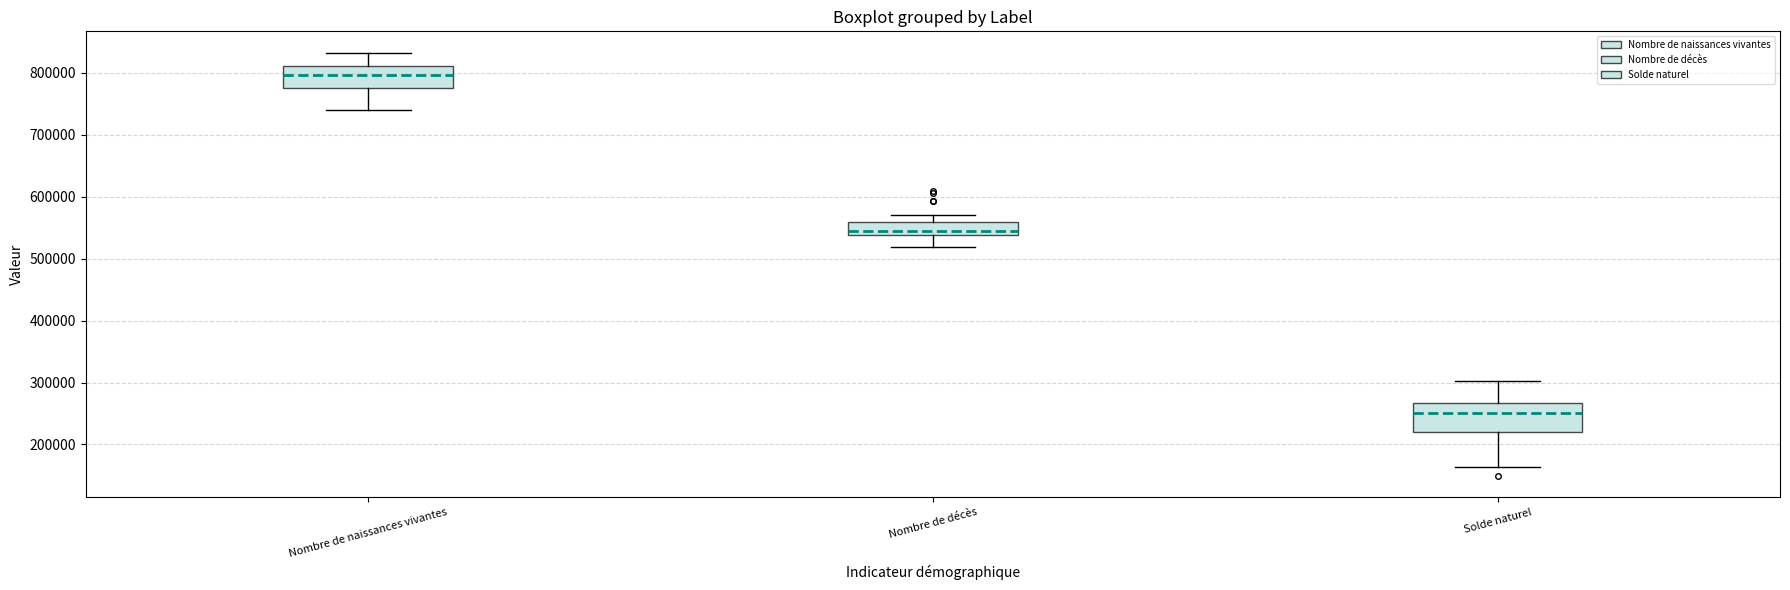

Reading left to right, transcribe this box plot: for each box, give where its median line is, the range the box spans, and where its two whiskers end, as read against the y-axis. The values are not printed on the chart, so give them approximately, as read against the axis.

Nombre de naissances vivantes: median 800000, box 780000 to 810000, whiskers 740000 to 830000
Nombre de décès: median 540000 (just above the box's lower edge), box 540000 to 560000, whiskers 520000 to 570000
Solde naturel: median 250000, box 220000 to 270000, whiskers 160000 to 300000